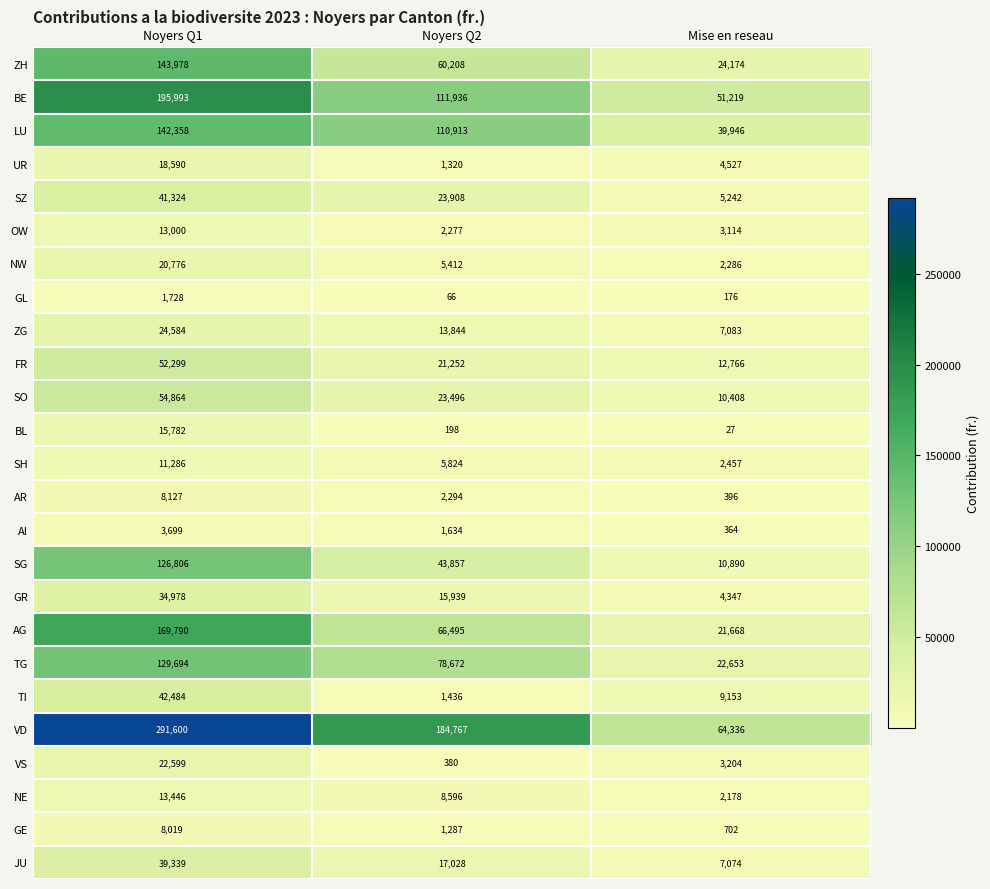

What is the spread (max minus min) of values at Noyers Q1?

289872